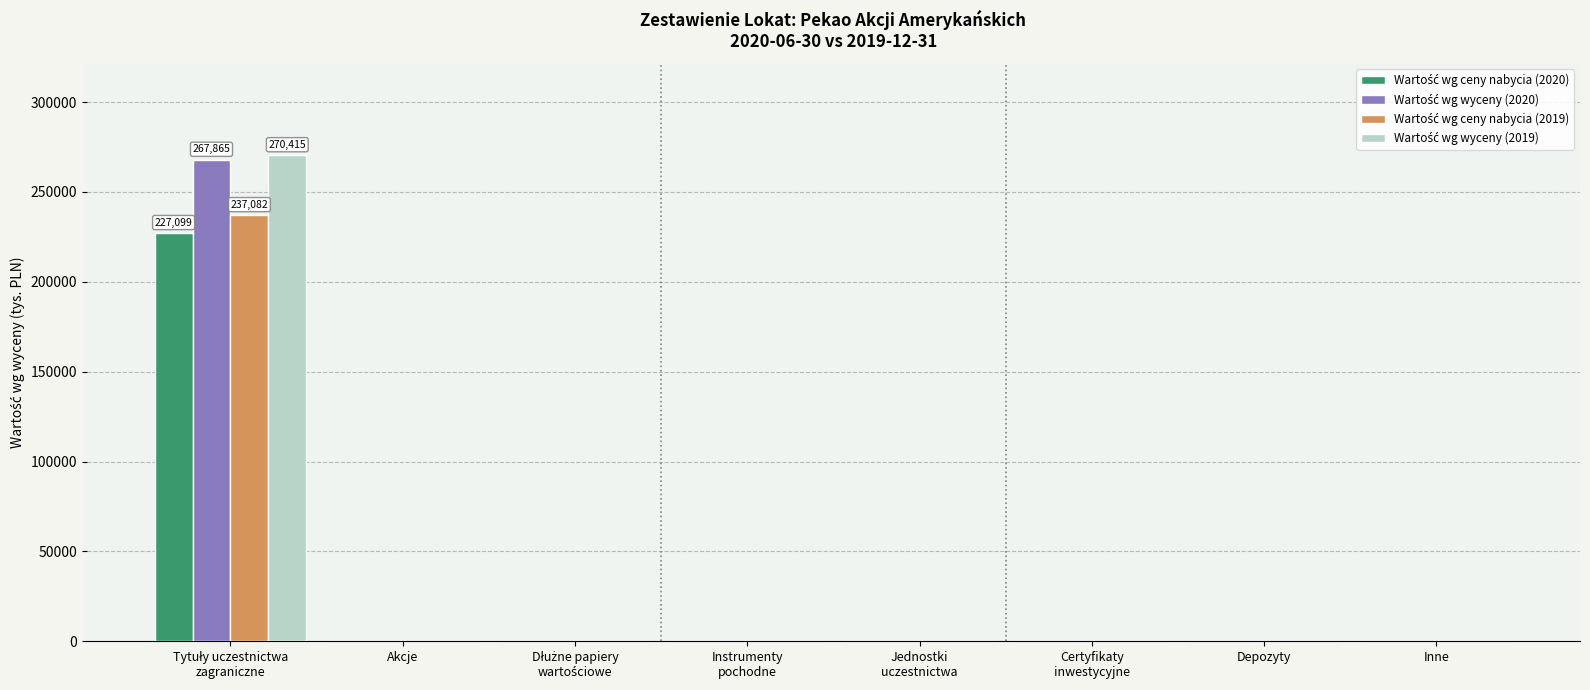

What is the greatest value displayed?

270415